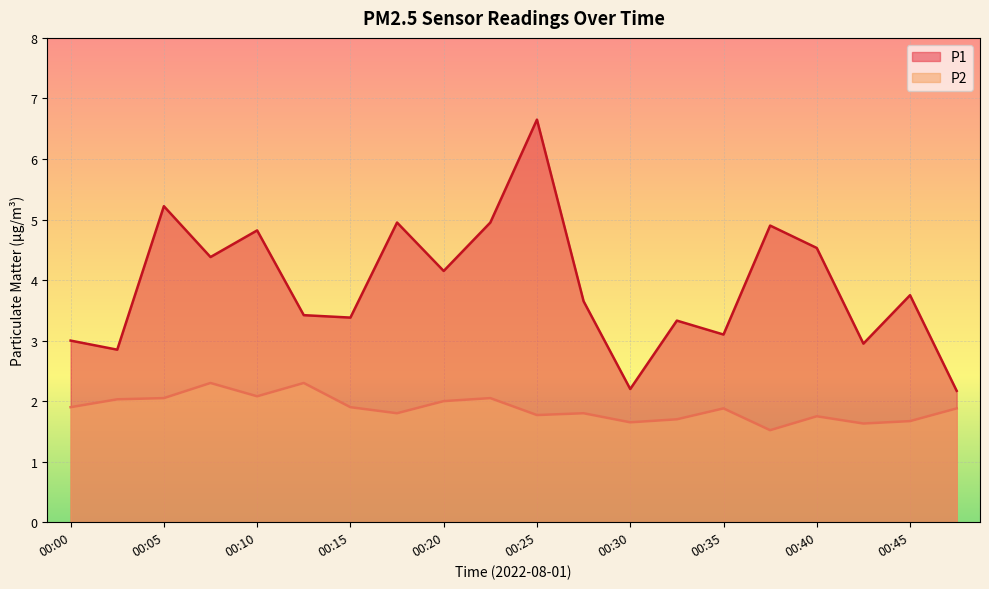

In P1, how many points are lower than both neighbors (excluding endpoints)?

7